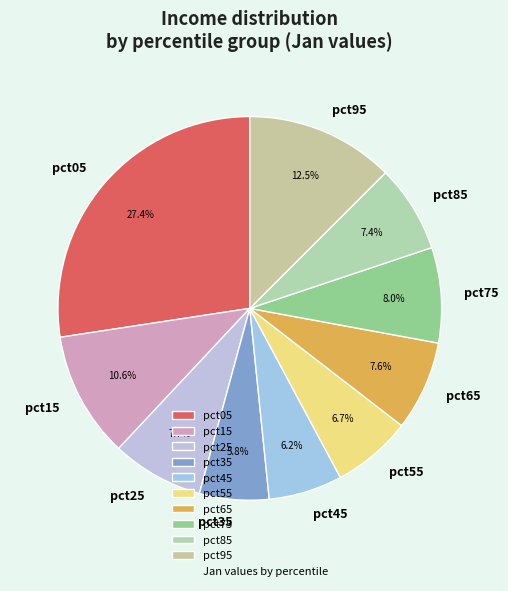

Which category has the biggest portion of the pie?

pct05